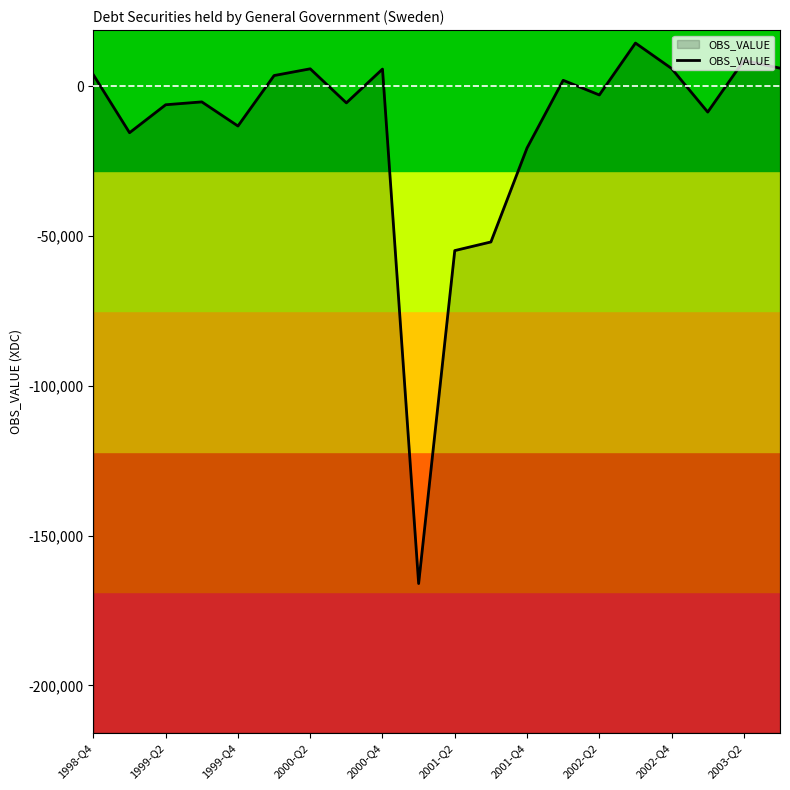

Which has a higher value, 2003-Q2 or 1998-Q4?

2003-Q2